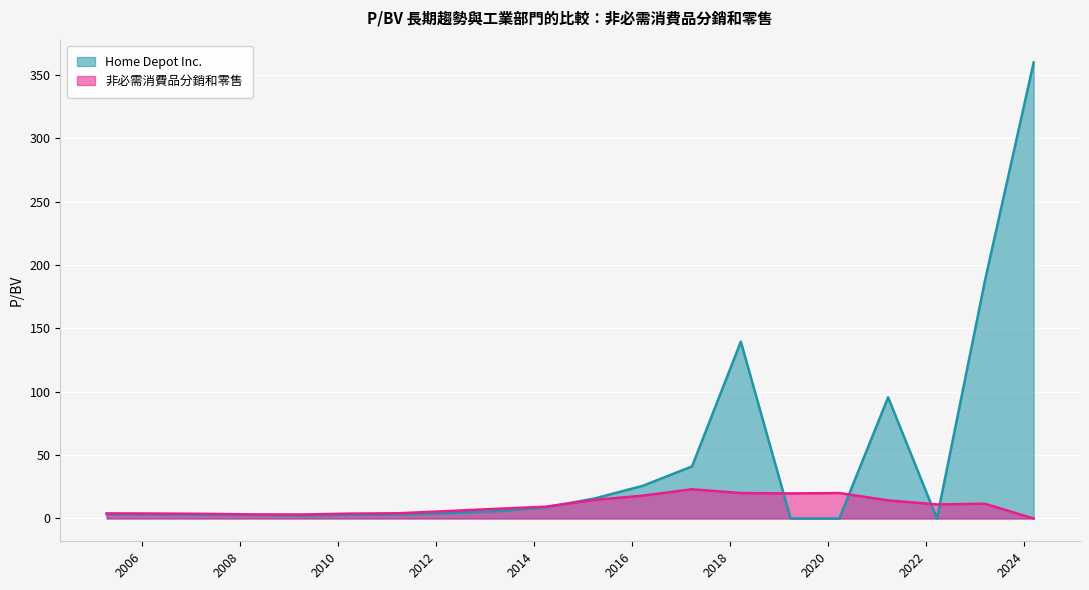

List the labels in order of 非必需消費品分銷和零售 value, largest first.

2017-03-23, 2018-03-22, 2020-03-25, 2019-03-28, 2016-03-24, 2015-03-26, 2021-03-24, 2023-03-15, 2022-03-23, 2014-03-27, 2013-03-28, 2012-03-22, 2011-03-24, 2005-04-11, 2006-03-29, 2010-03-25, 2007-03-29, 2008-04-03, 2009-04-02, 2024-03-13